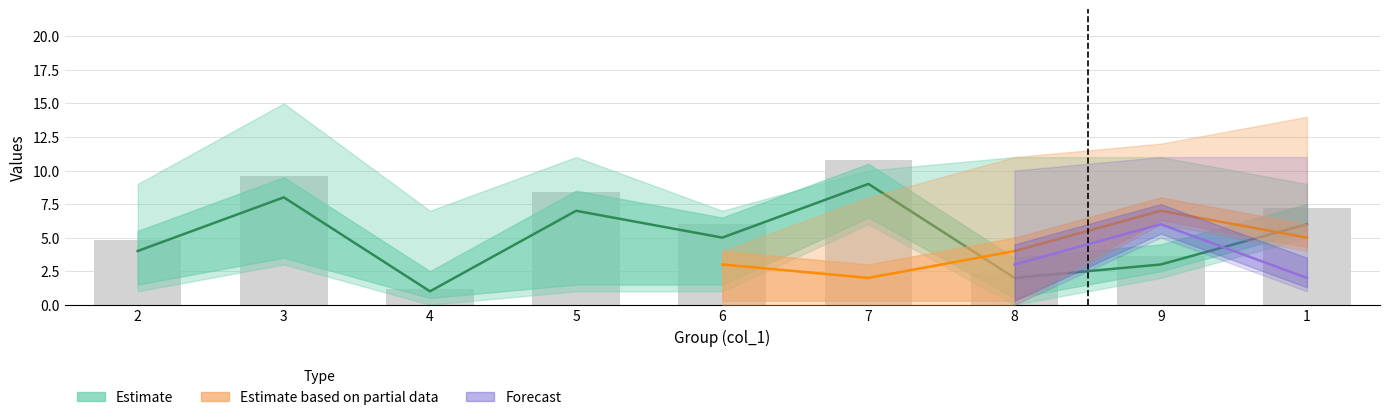

How many data points does each series have?

9